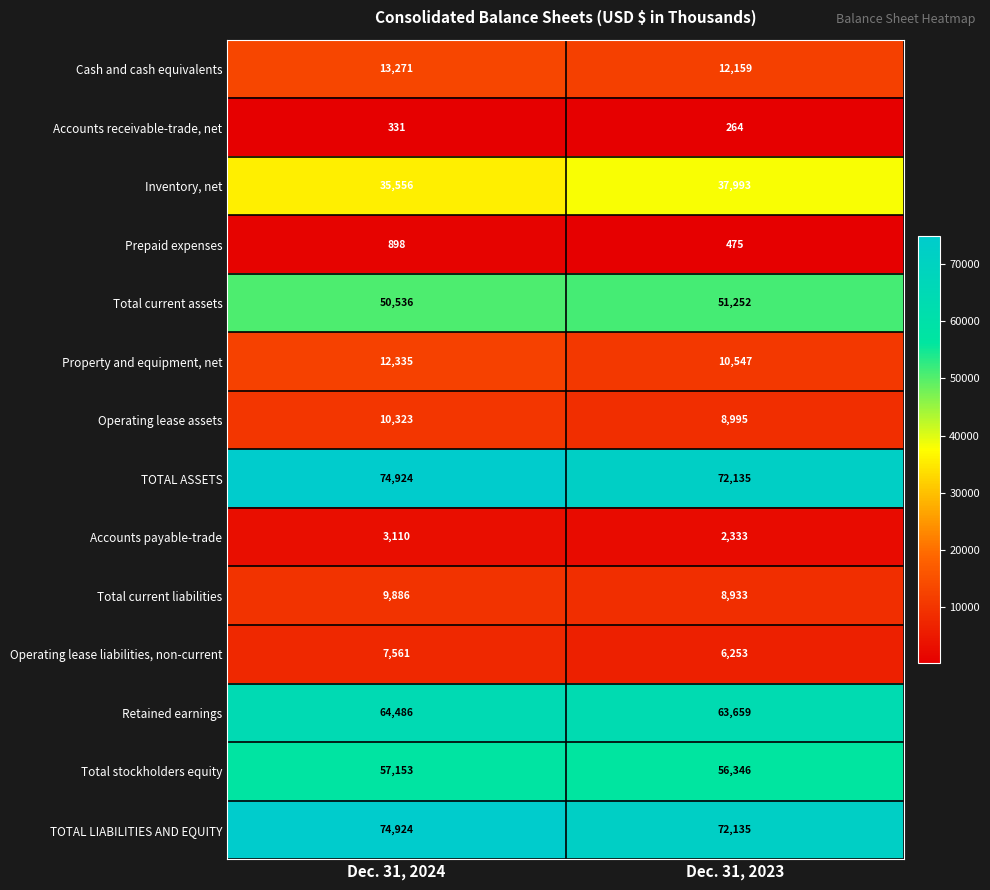

What is the minimum value shown in the chart?

264